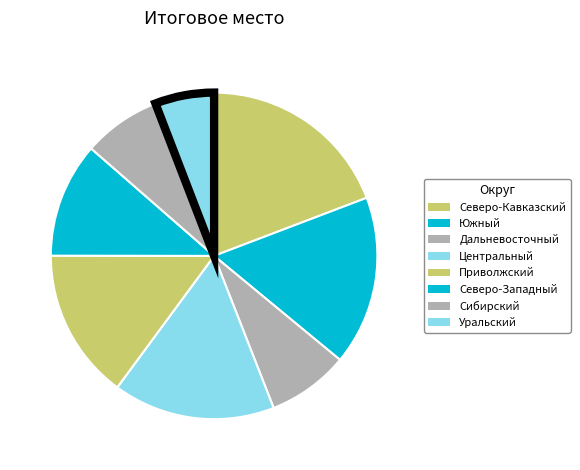

Is there a majority slice in this chart?

No